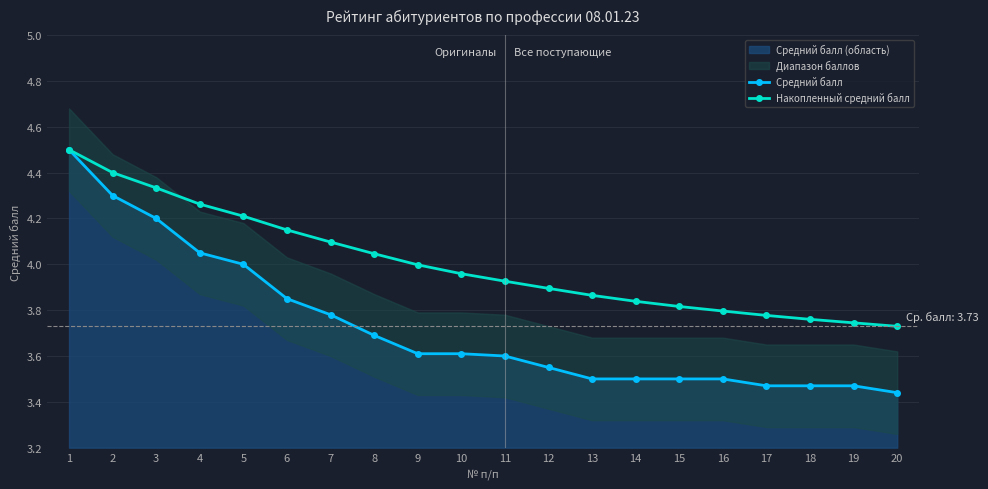

How many lines are shown in the chart?

2